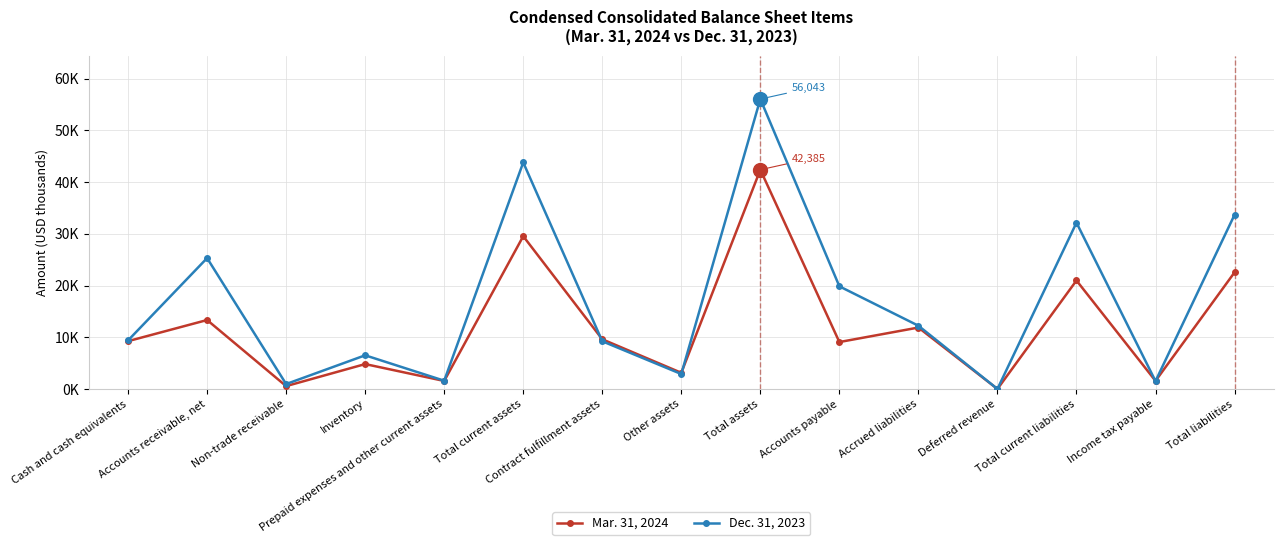

What is the label of the 11th point from the left?

Accrued liabilities